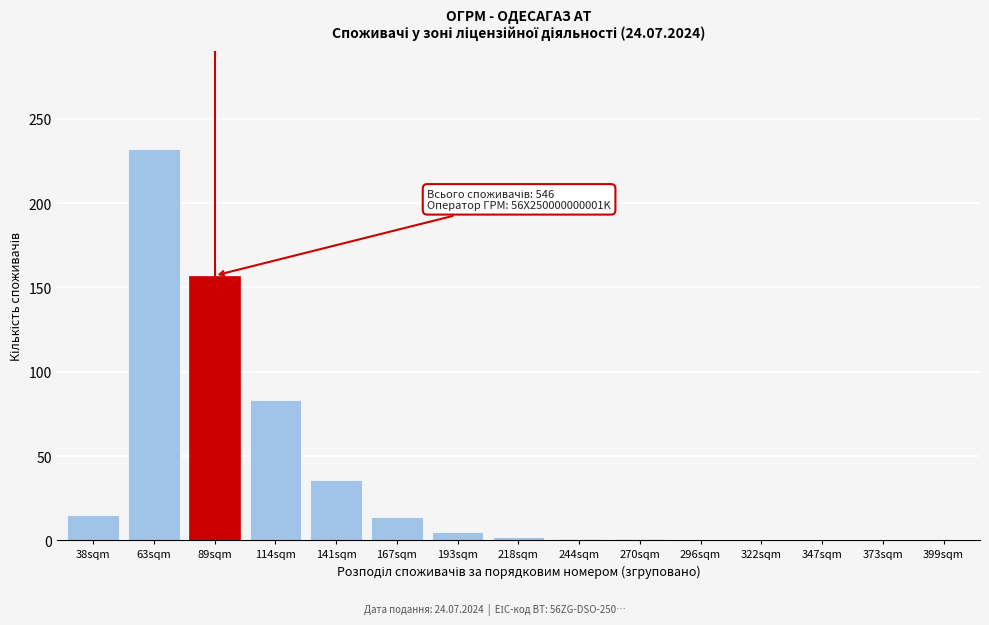

What is the maximum value shown in the chart?

232